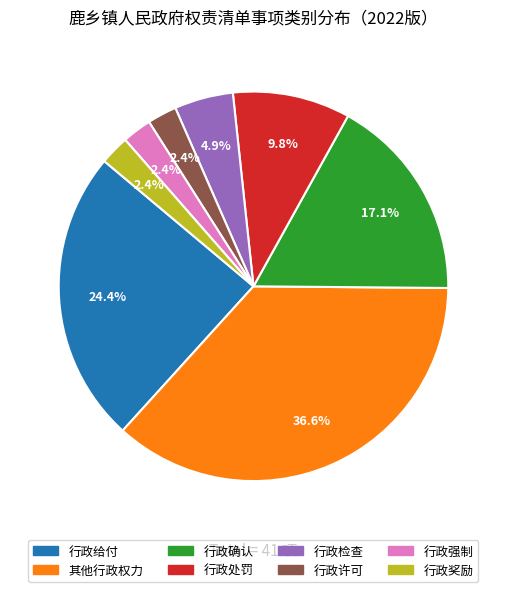

To the nearest percent, what percentage of the pie is 行政强制?

2%